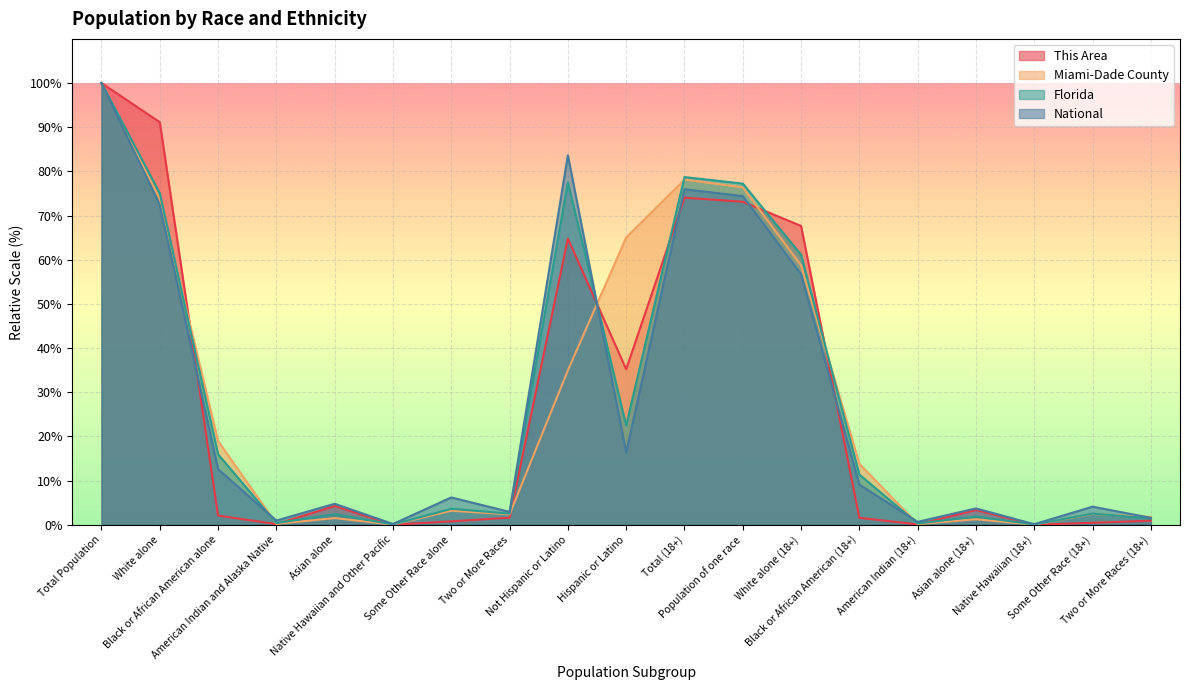

How many interior local valleys does the National series have?

6